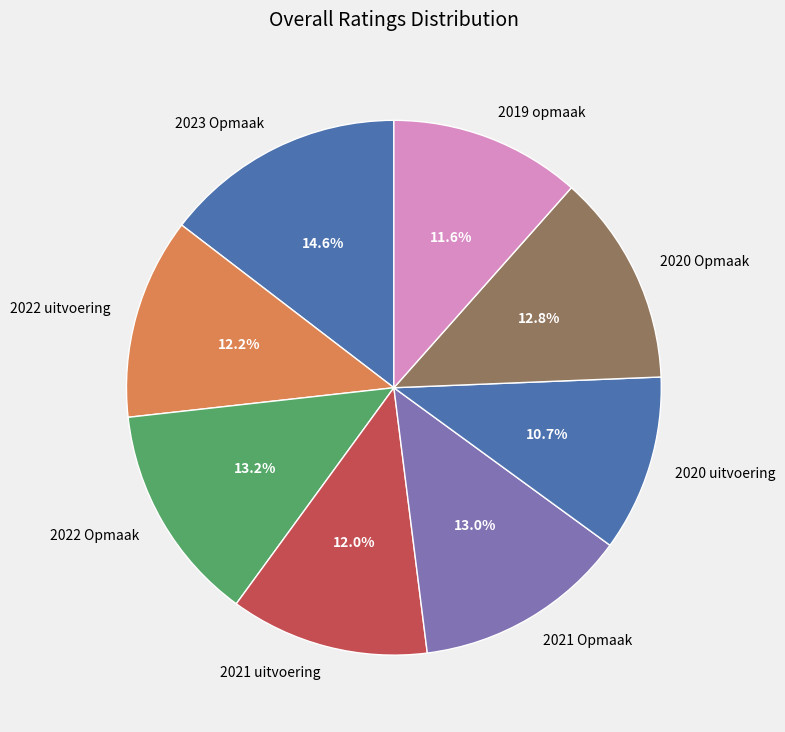

Which slice is the largest?

2023 Opmaak